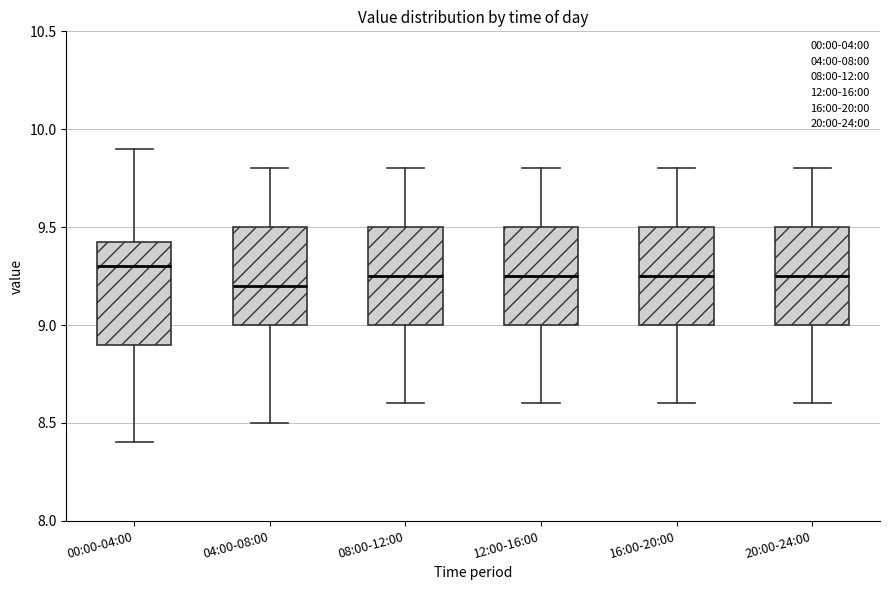

Which box has the highest median line?

00:00-04:00